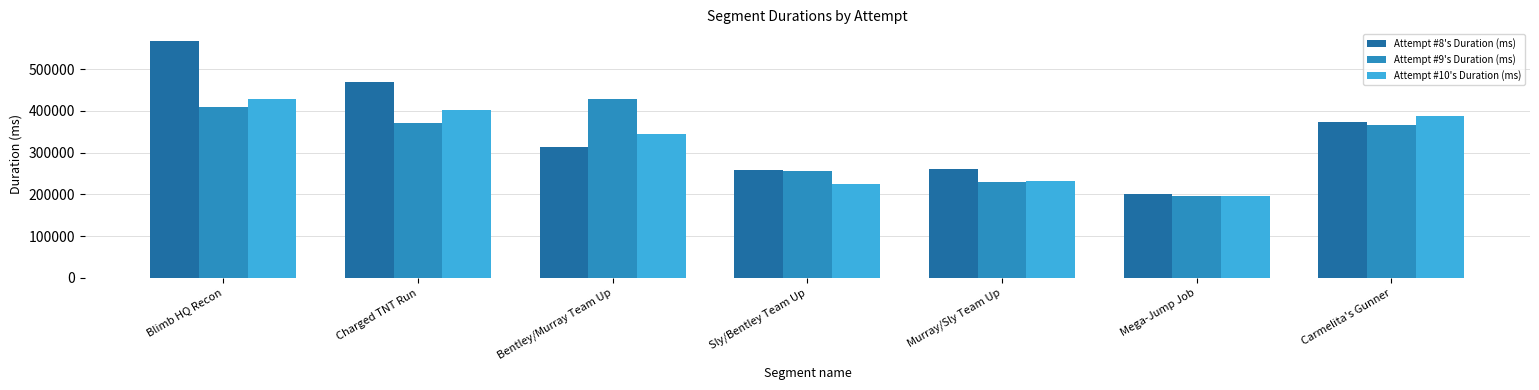

What is the label of the 4th bar from the right?

Sly/Bentley Team Up